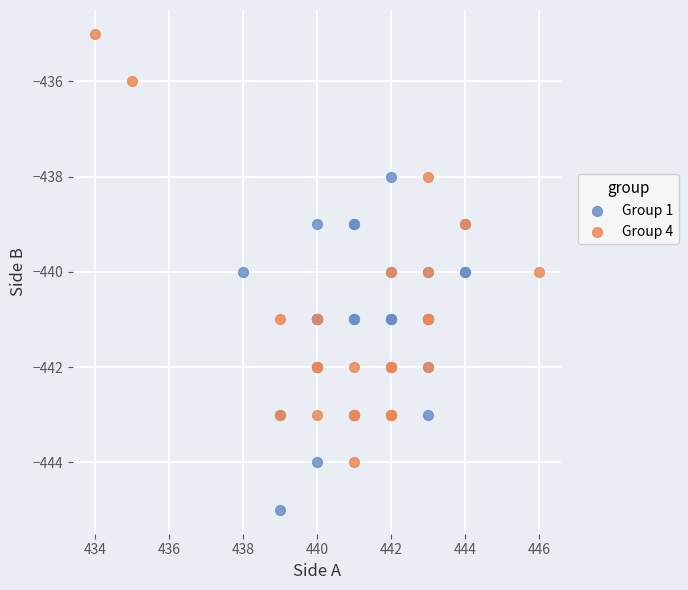

What are all the series names shown in the legend?

Group 1, Group 4